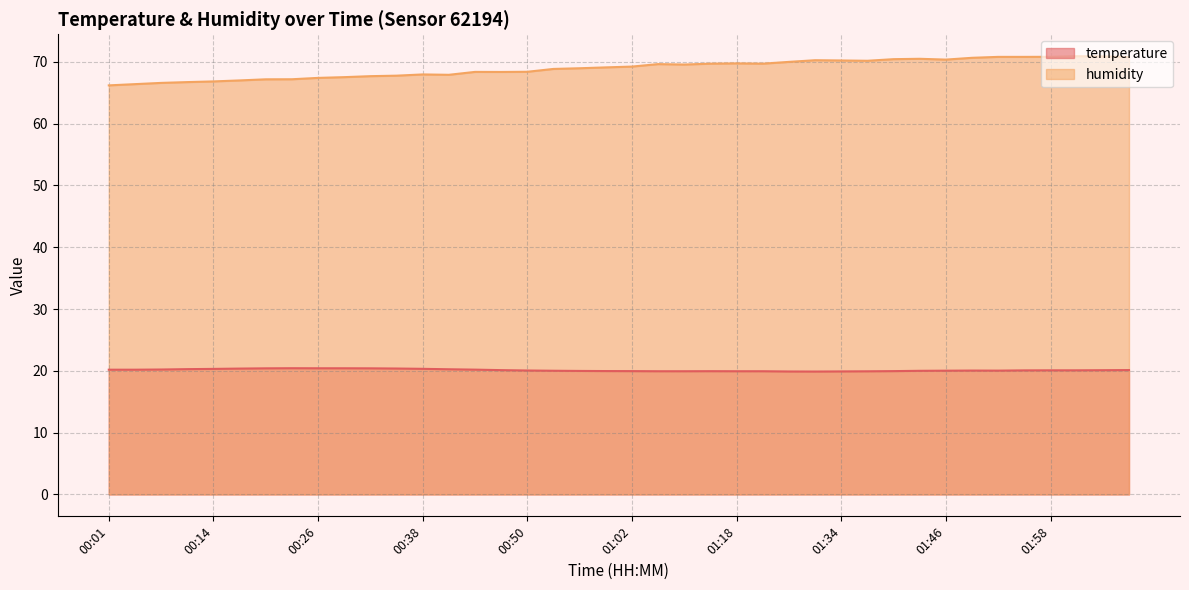

How many categories are shown in the chart?

40